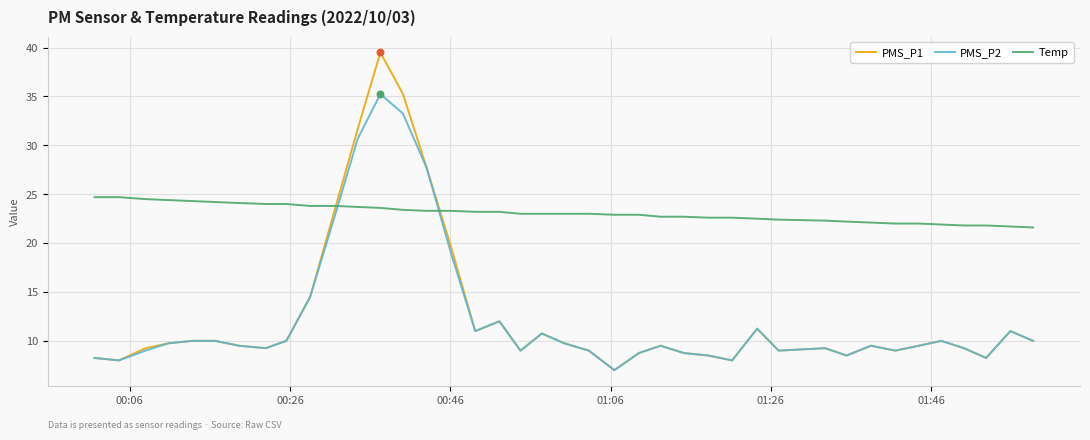

Which series has the largest range (max minus min)?

PMS_P1